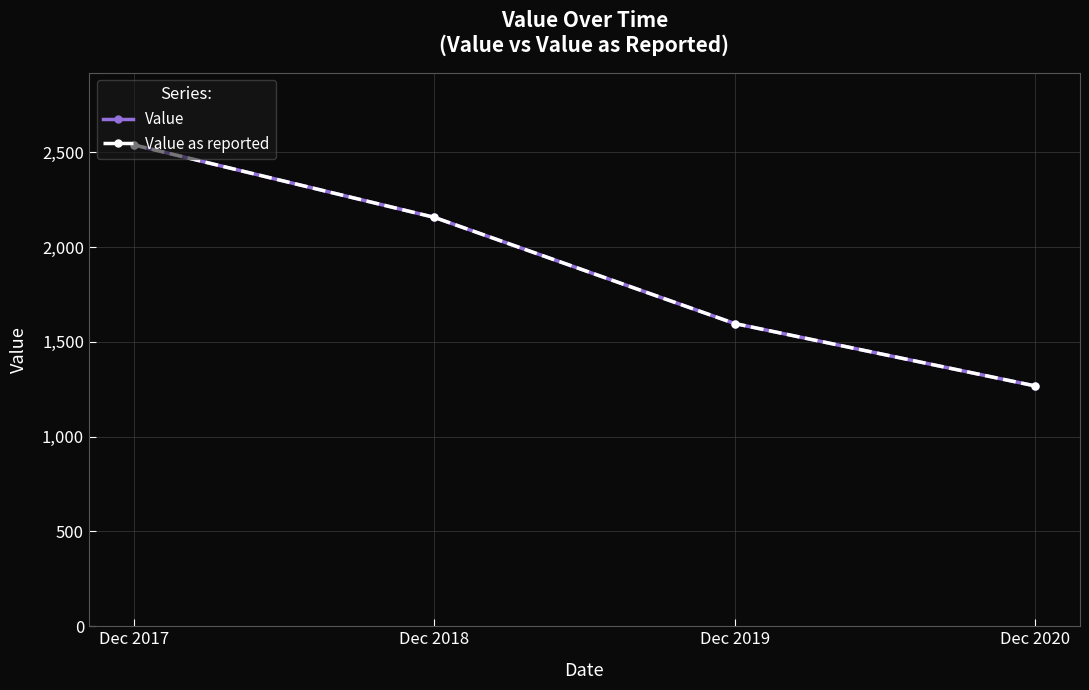

Reading left to right, what are all the values shown in this chart?

Value: Dec 2017=2539	Dec 2018=2157	Dec 2019=1597	Dec 2020=1268
Value as reported: Dec 2017=2539	Dec 2018=2157	Dec 2019=1597	Dec 2020=1268